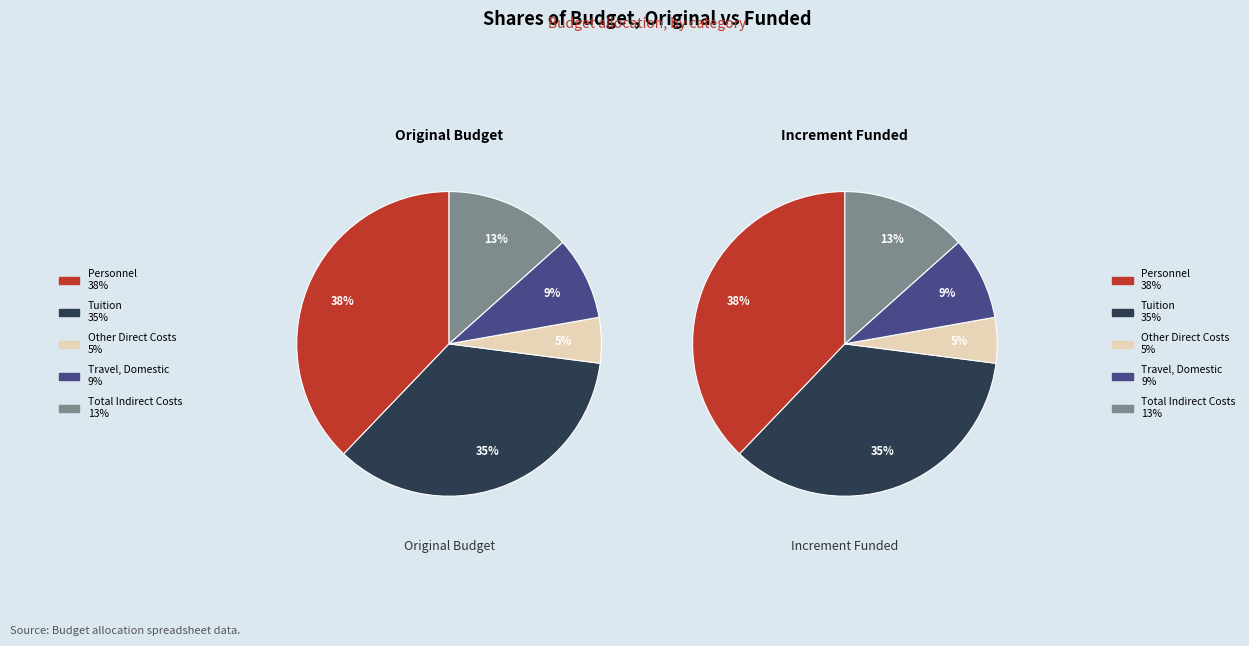

Which series has the widest spread of values?

Original Budget